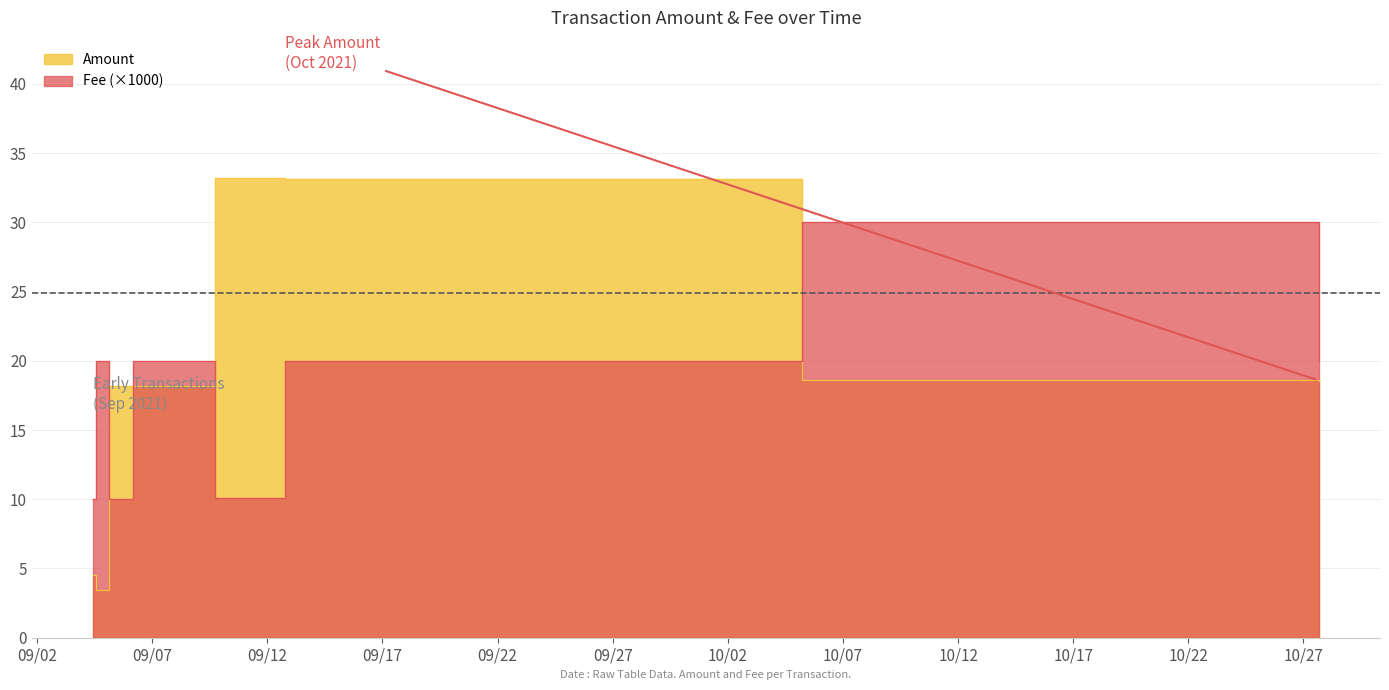

Which series changed the most between 2021-09-05 14:06:00 and 2021-09-12 19:12:00?

Amount